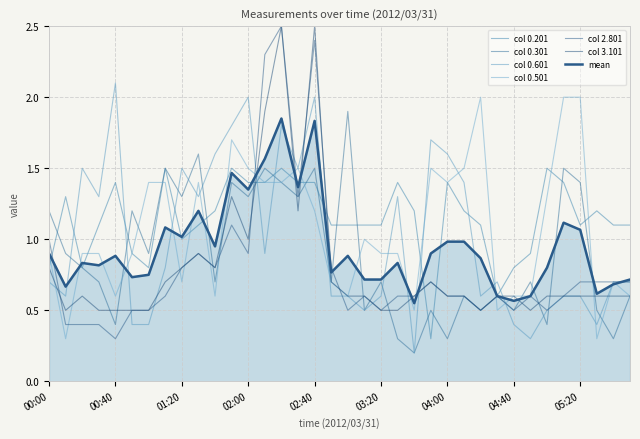

Does the chart have visible grid lines?

Yes